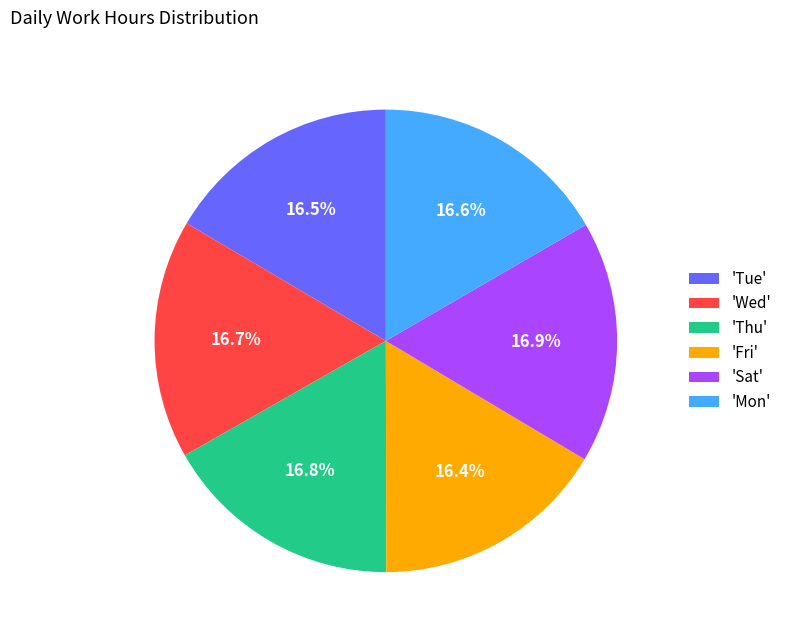

What is the ratio of the value at 'Wed' to the value at 'Thu'?

1.0